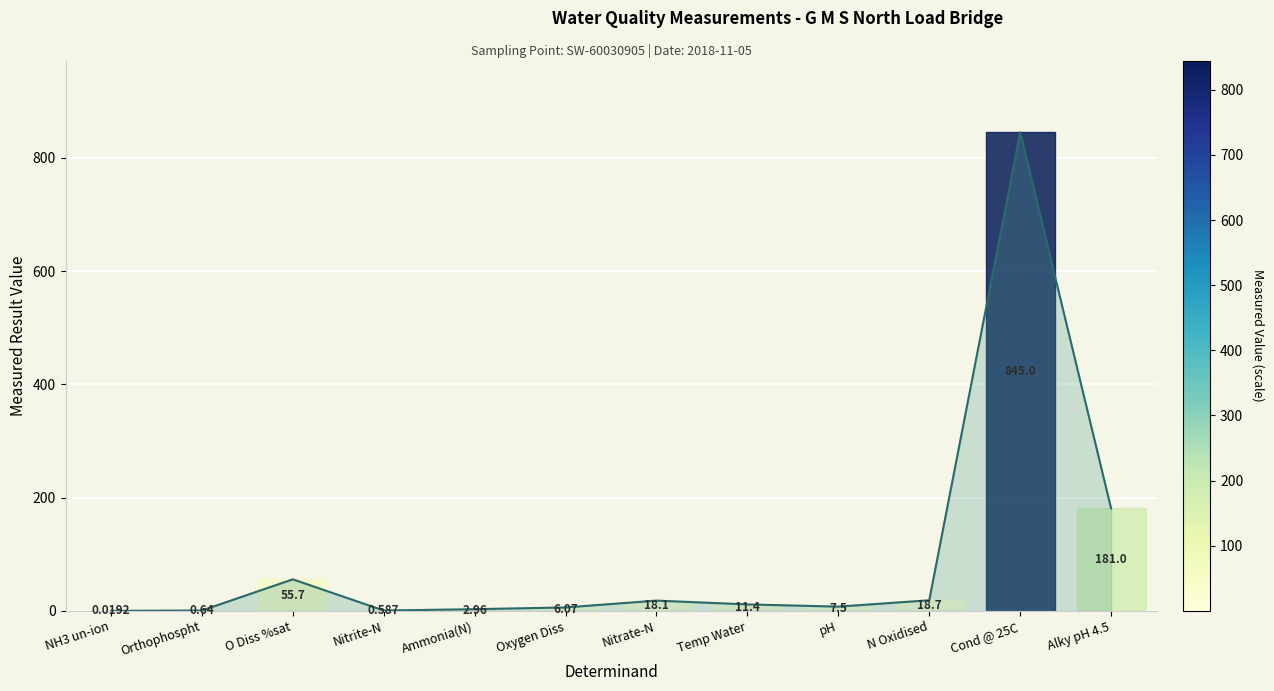

True or false: the data has more than 2 interior local peaks.

True